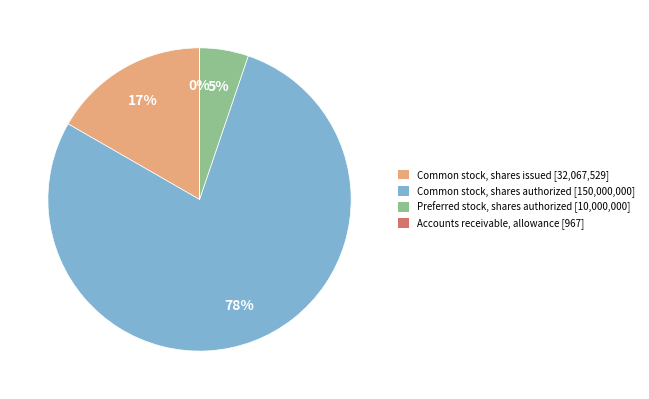

Does Preferred stock, shares authorized represent more than half of the total?

No